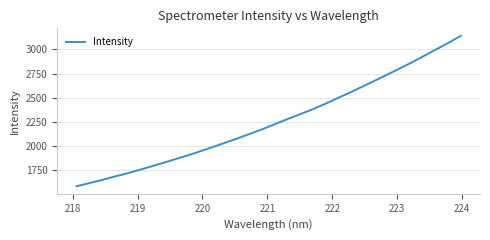

What is the maximum value shown in the chart?

3141.3